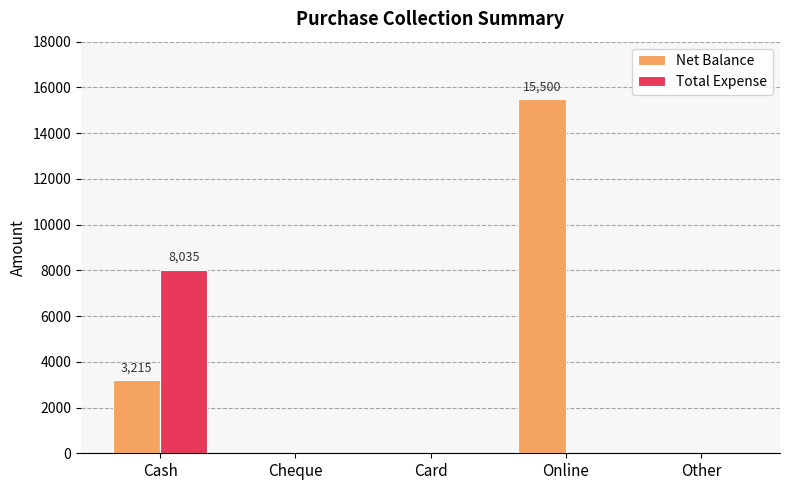

Which series has the largest total across all categories?

Net Balance